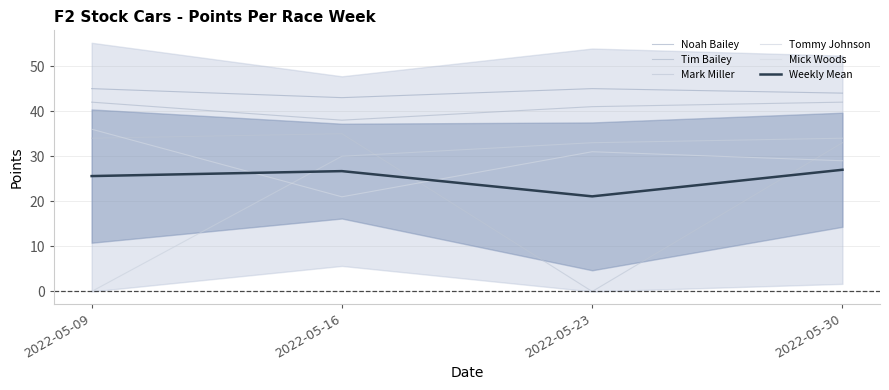

Between 2022-05-09 and 2022-05-16, which series saw the biggest shift?

Tommy Johnson